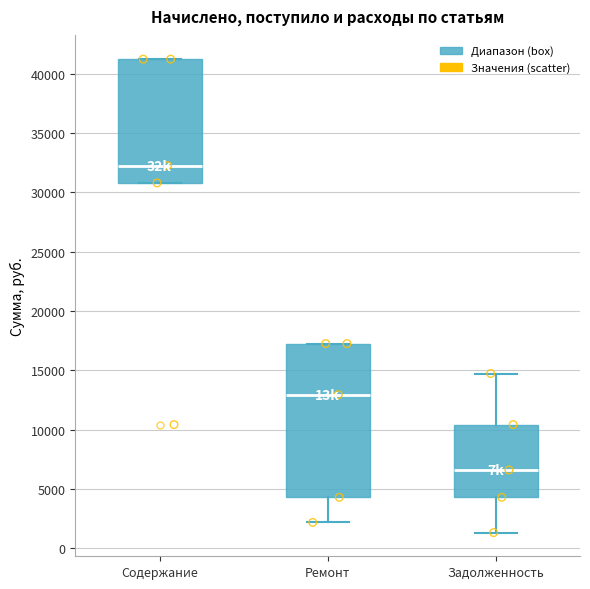

Reading left to right, read every box against the y-axis: the position of its median line, the range the box covers, and the ends of its whiskers. The values are not printed on the chart, so give them approximately, as read against the axis.

Содержание: median 32000, box 31000 to 41000, whiskers 31000 to 41000
Ремонт: median 13000, box 4500 to 17500, whiskers 2000 to 17500
Задолженность: median 6500, box 4500 to 10500, whiskers 1500 to 14500